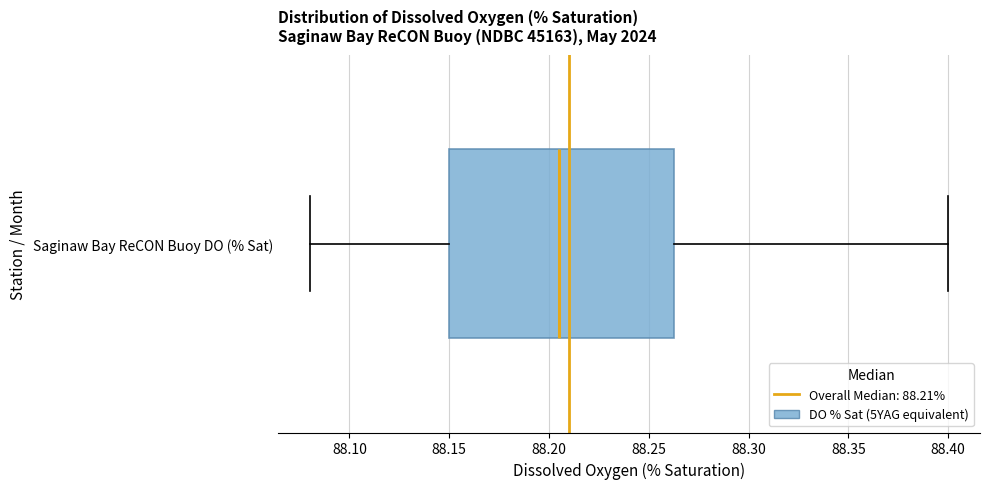

Where does the median line of the box for Saginaw Bay ReCON Buoy DO (% Sat) sit on the x-axis? The values are not printed on the chart, so give them approximately, as read against the axis.

88.205